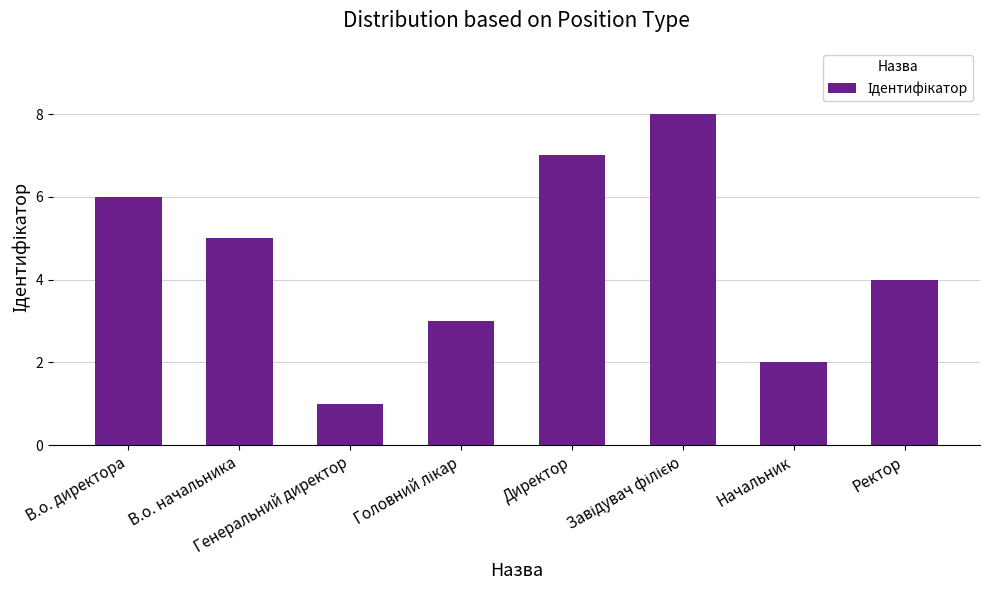

Where does the data first go above 5?

В.о. директора